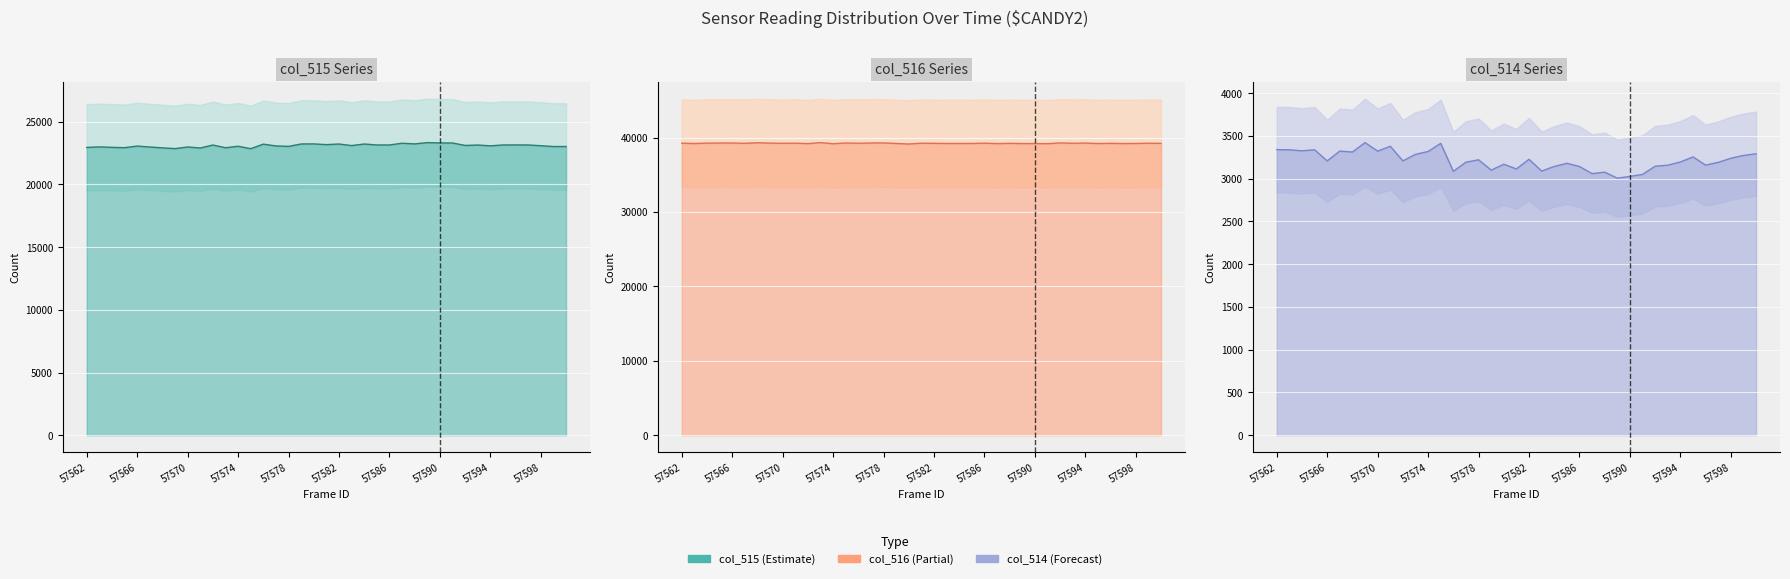

The col_514 series shows 4353 at 57573. True or false?

False